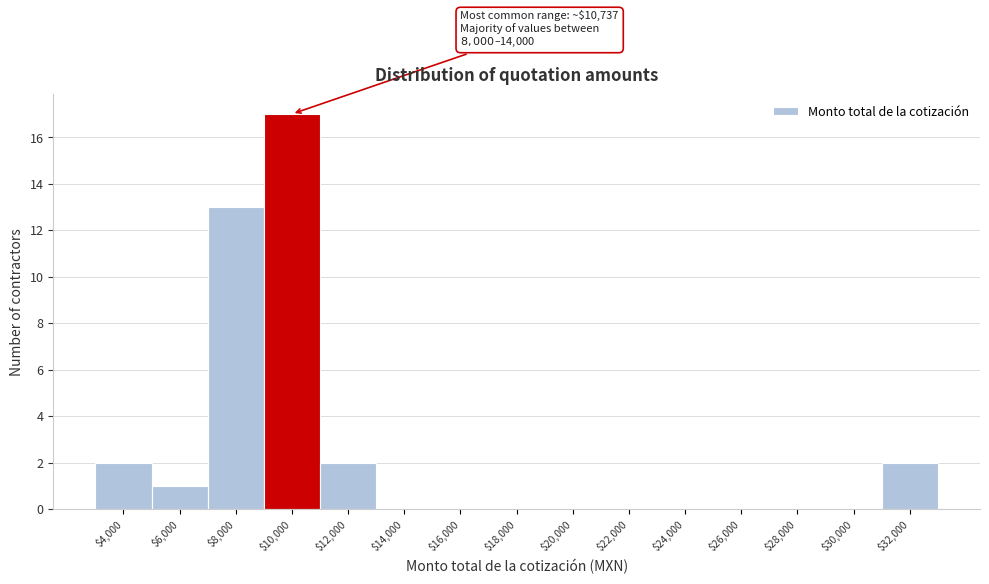

What is the sum of all values?

37